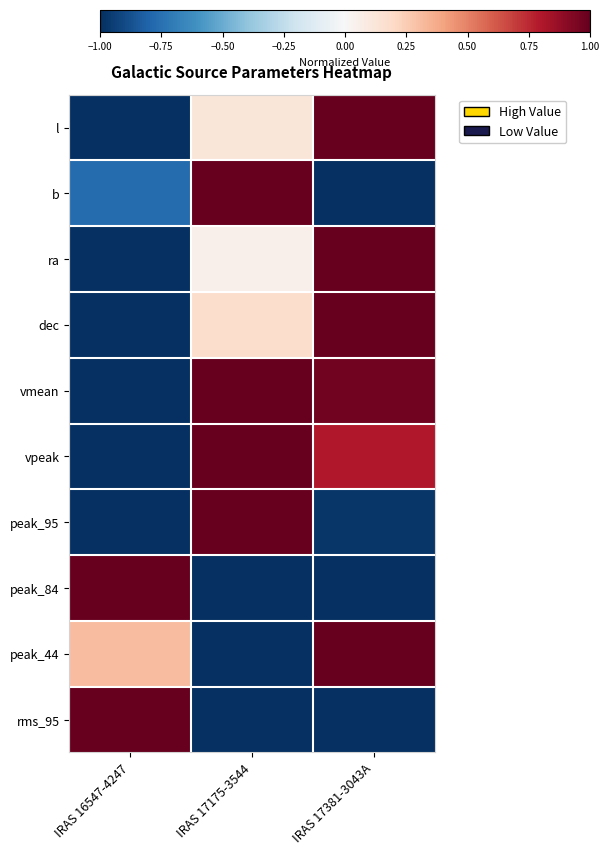

At how many categories does at least one series exceed 0?

3